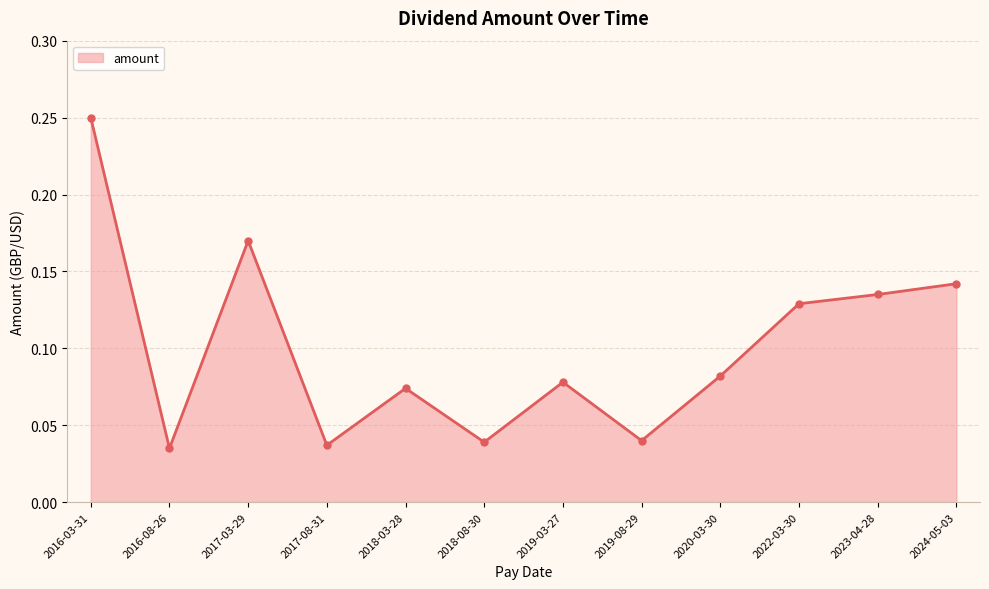

Is it true that the value at 2019-08-29 is 0.1?

False